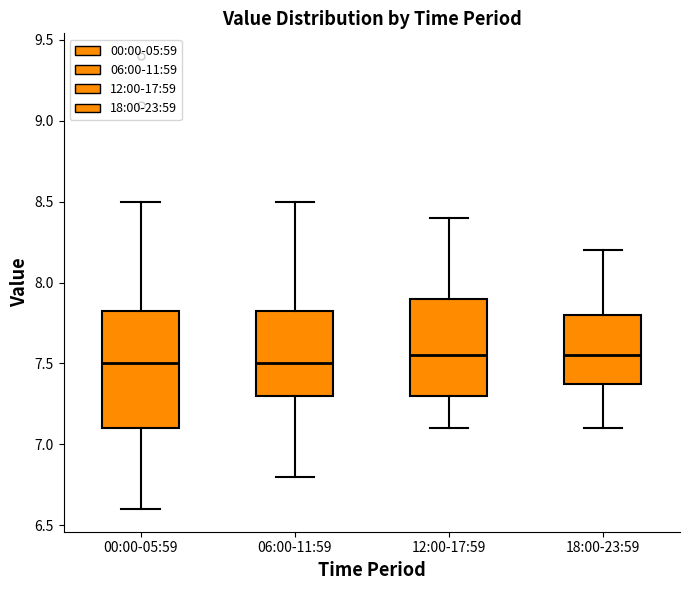

Reading left to right, transcribe this box plot: for each box, give where its median line is, the range the box spans, and where its two whiskers end, as read against the y-axis. The values are not printed on the chart, so give them approximately, as read against the axis.

00:00-05:59: median 7.50, box 7.10 to 7.85, whiskers 6.60 to 8.50
06:00-11:59: median 7.50, box 7.30 to 7.85, whiskers 6.80 to 8.50
12:00-17:59: median 7.55, box 7.30 to 7.90, whiskers 7.10 to 8.40
18:00-23:59: median 7.55, box 7.40 to 7.80, whiskers 7.10 to 8.20